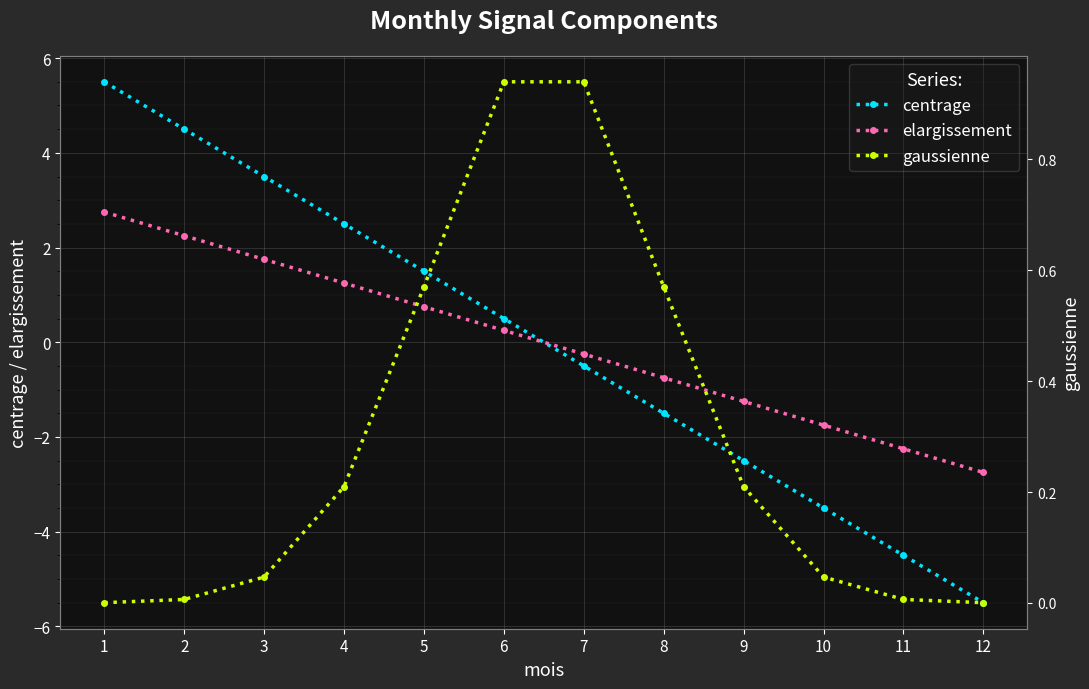

What is the total value across all series at 10?

-5.2